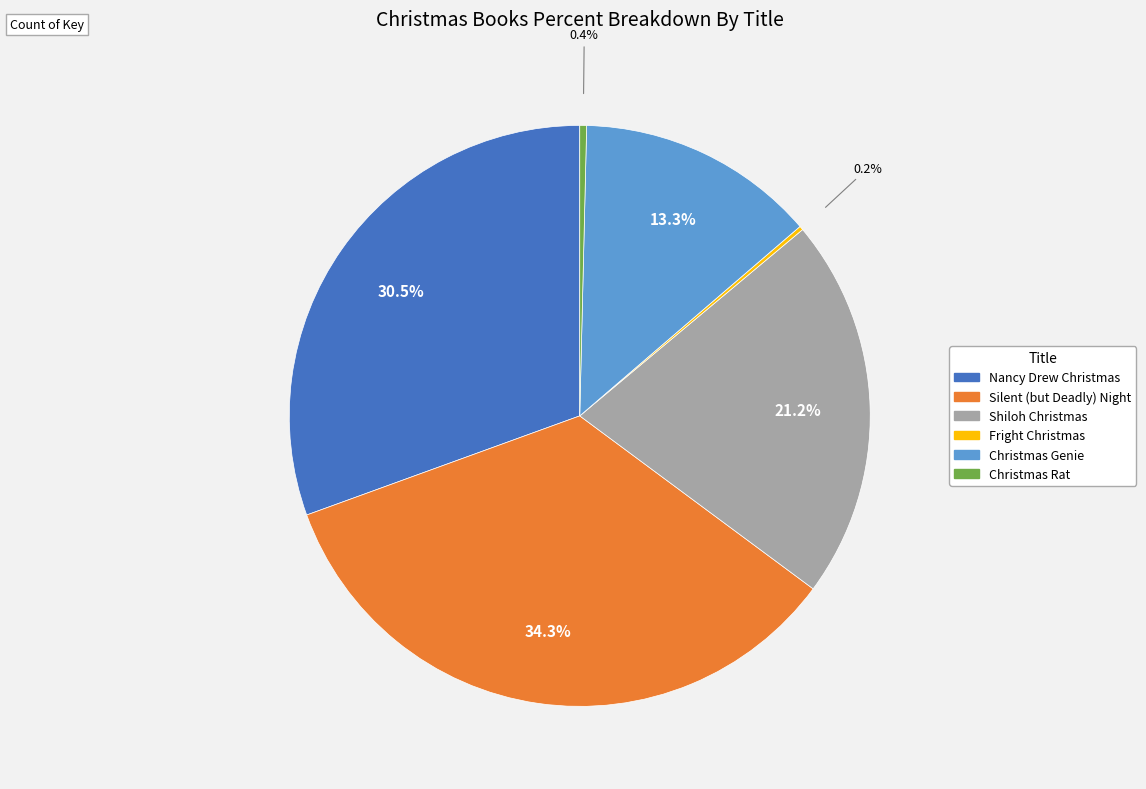

To the nearest percent, what portion does Silent (but Deadly) Night represent?

34%